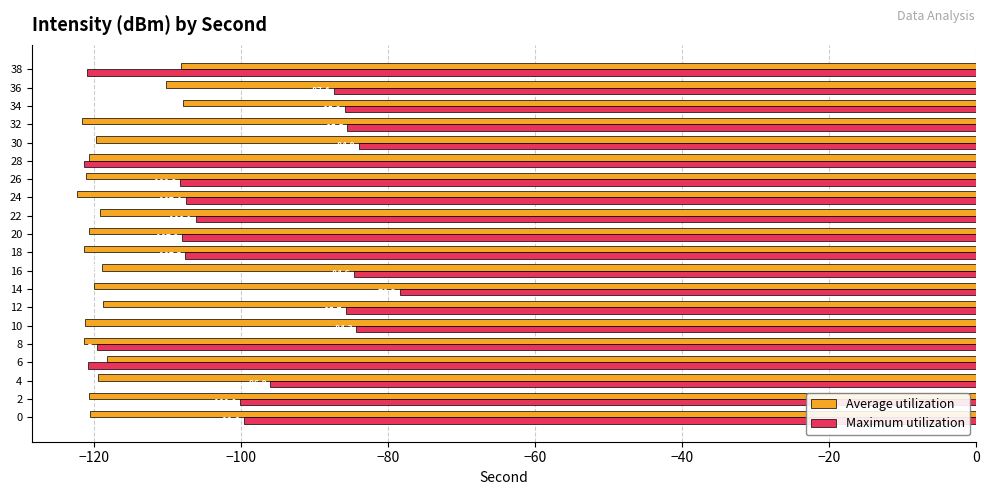

What is the smallest value displayed?

-122.2